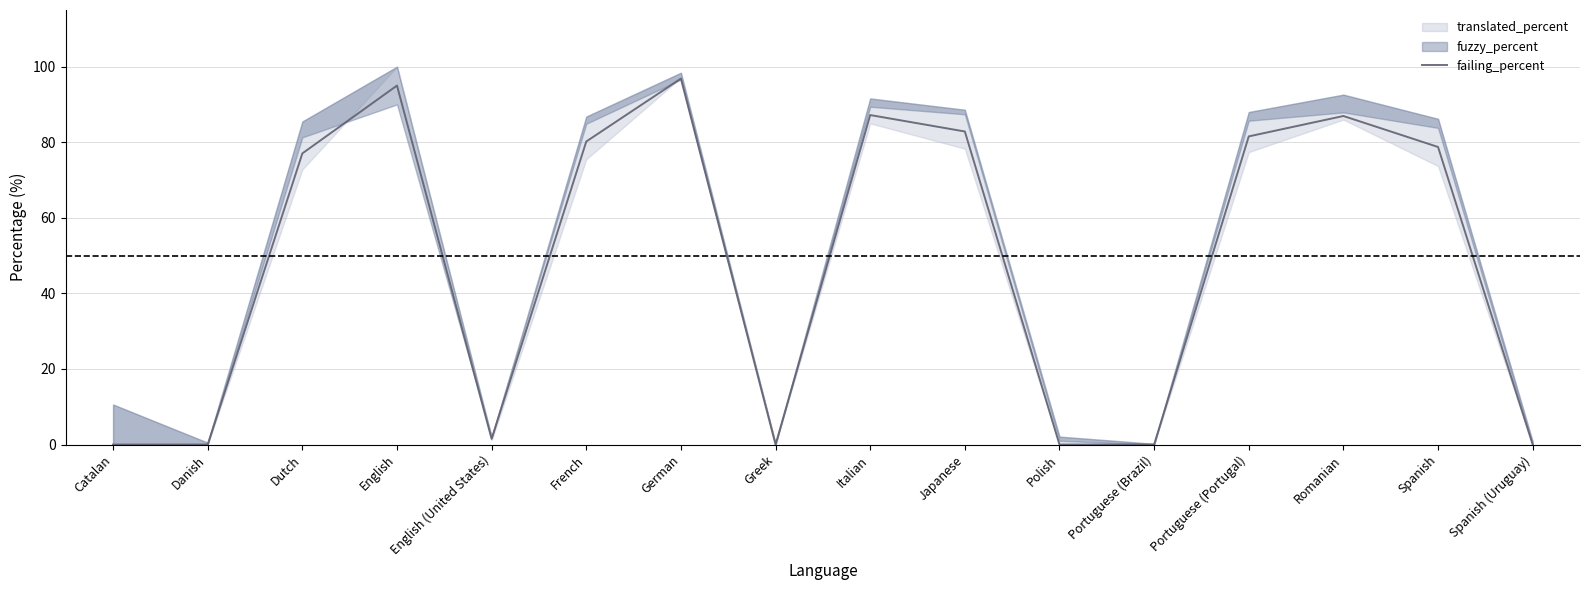

Where does the data first go above 78?

English